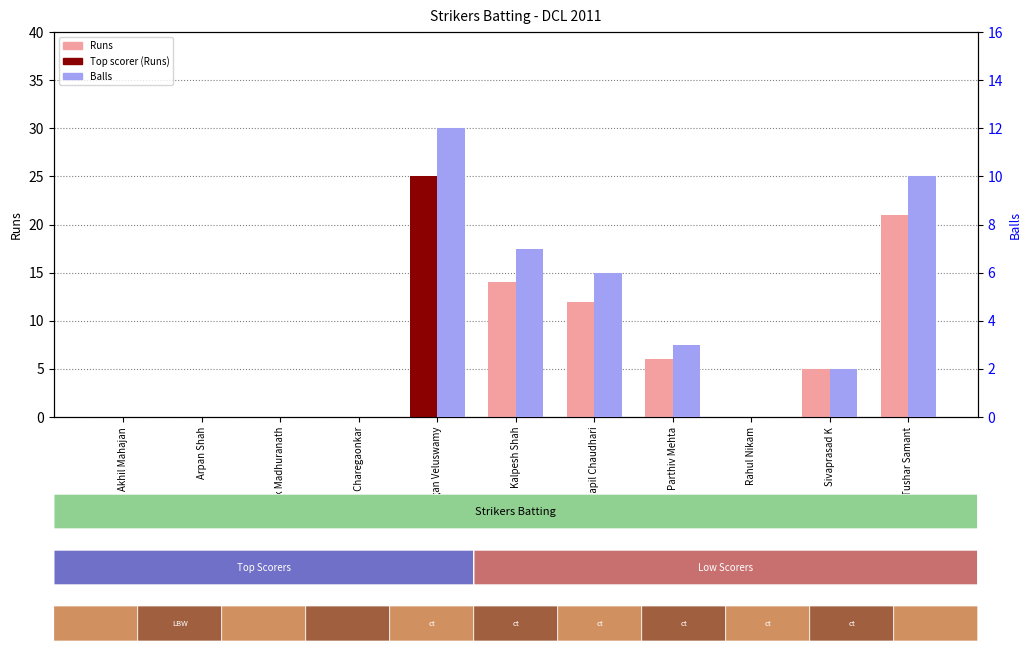

At which label is the value closest to 6?

Kapil Chaudhari